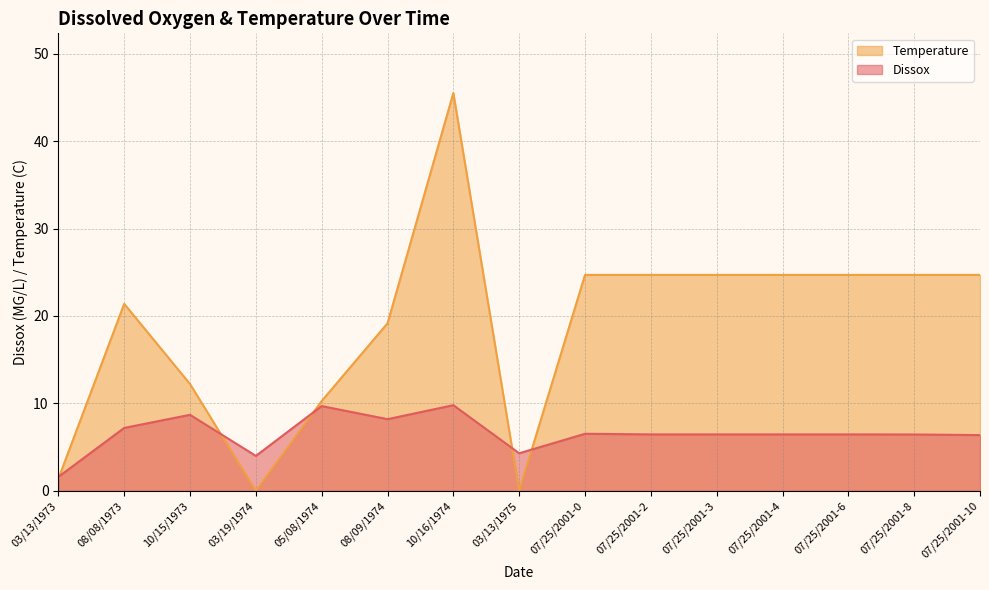

True or false: Dissox and Temperature intersect in this chart.

True